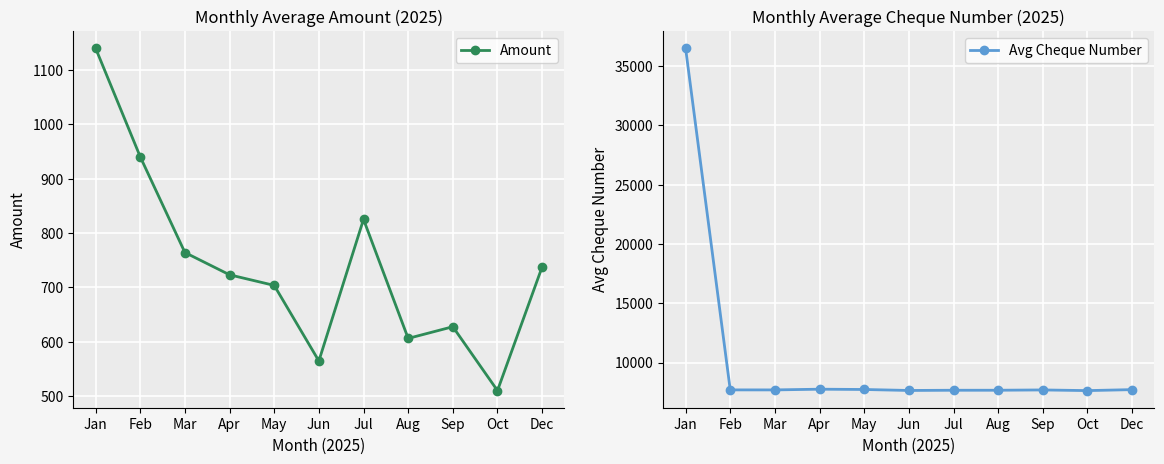

Which category has the lowest value across all series?

Oct